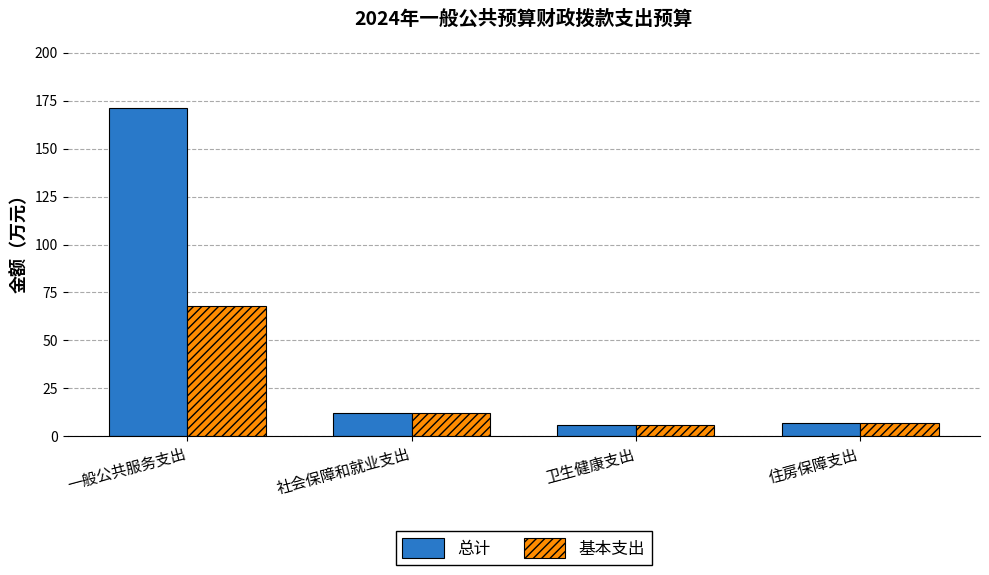

The value of 总计 at 一般公共服务支出 is 113.4. True or false?

False